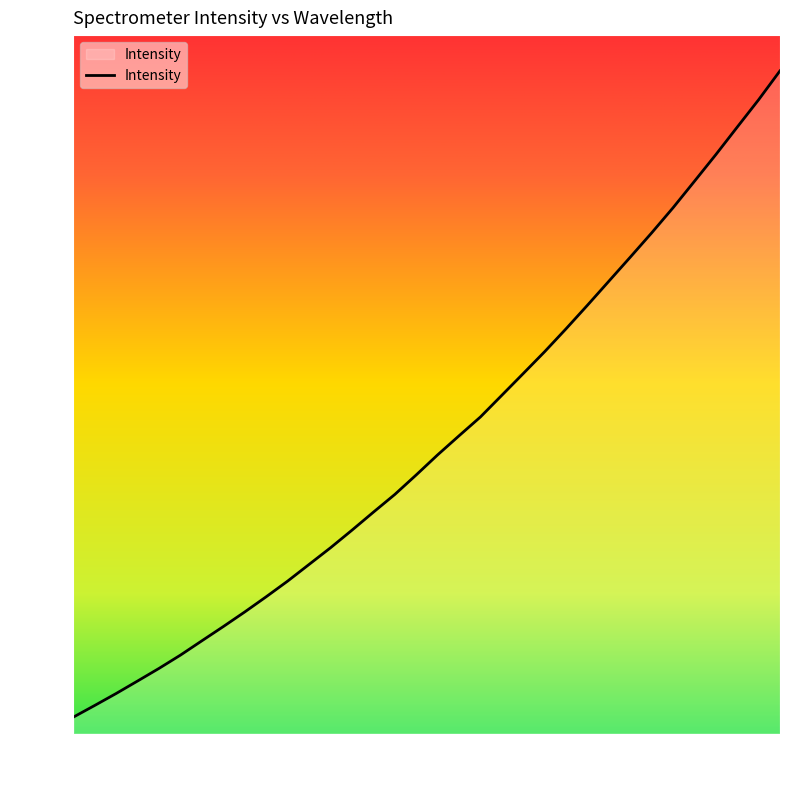

What is the difference between the maximum and minimum values?

3727.5